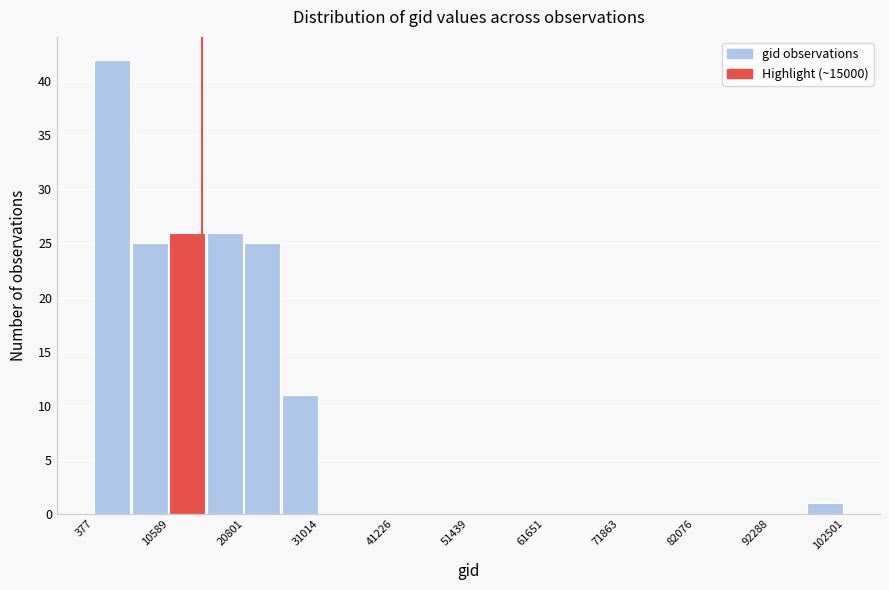

Read against the x-axis, roughly where is the centre of the tallest bar?

2000